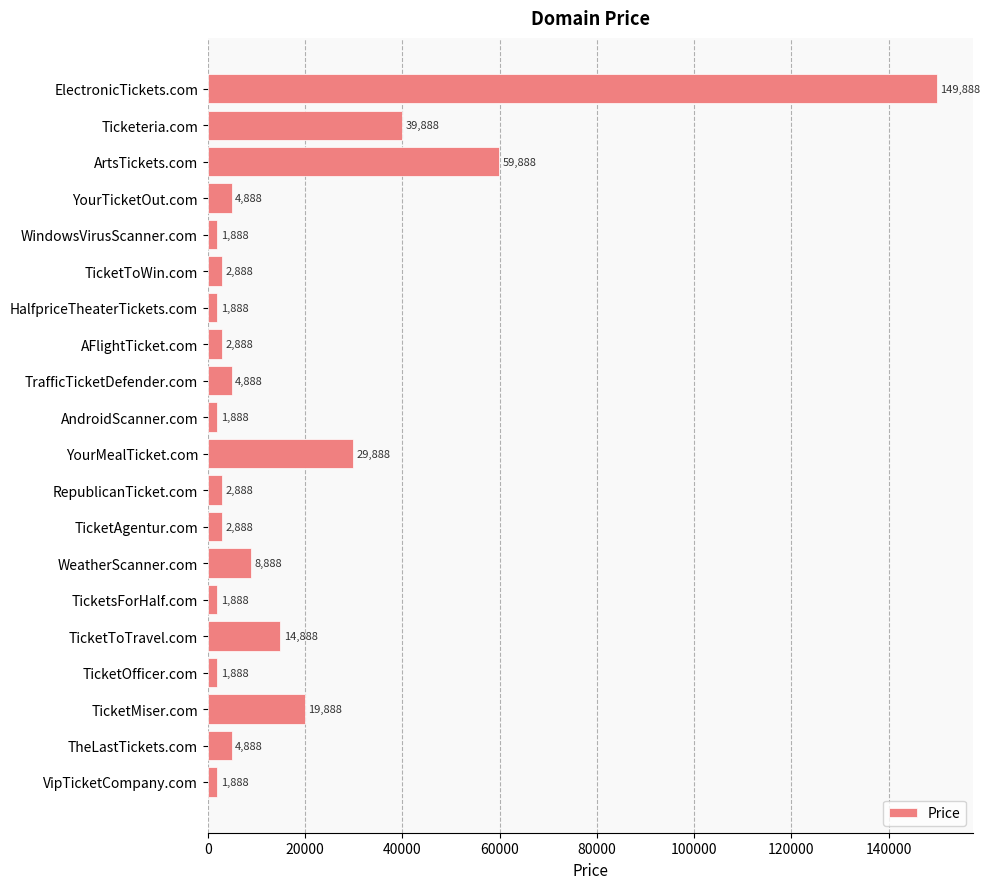

What is the change in value from ElectronicTickets.com to AndroidScanner.com?

-148000